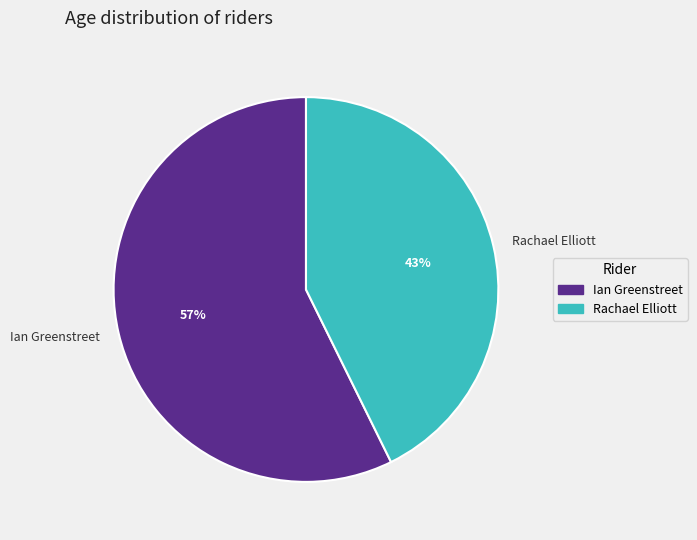

To the nearest percent, what percentage of the pie is Rachael Elliott?

43%